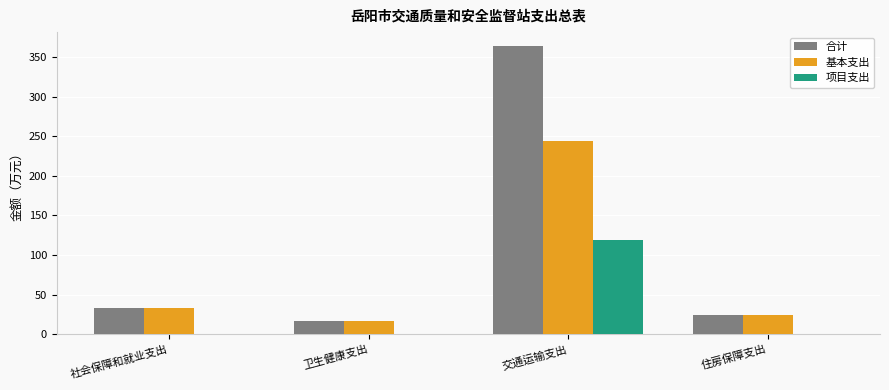

At which label is 合计 closest to 190?

社会保障和就业支出